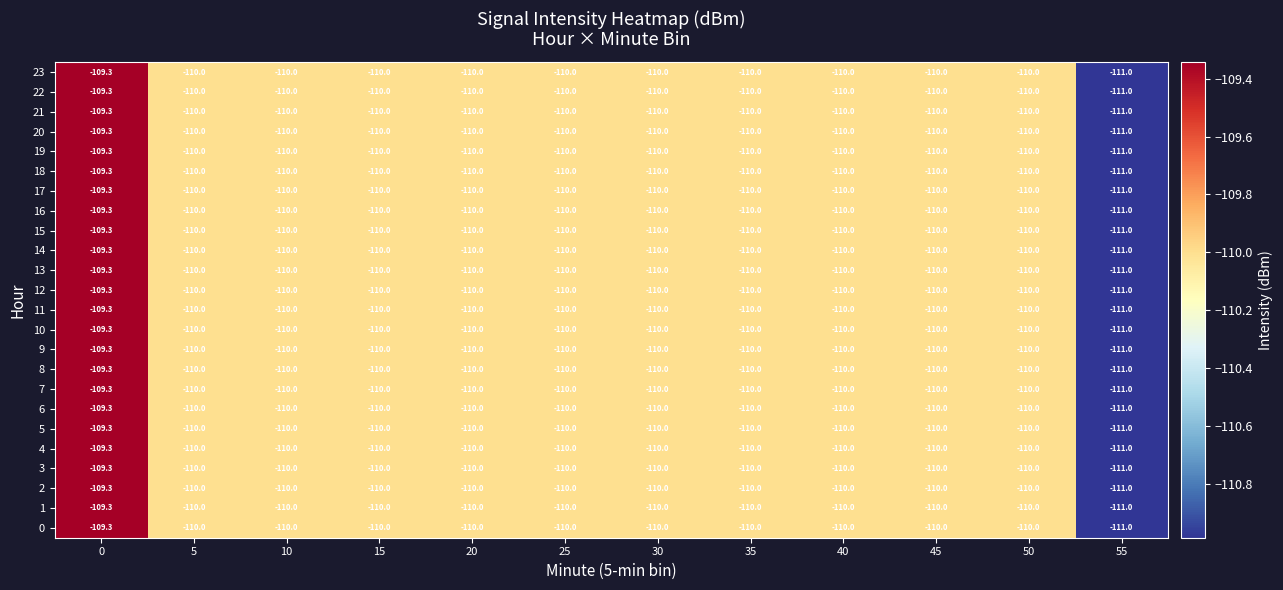

How many 19 values are between -110 and -109?

11